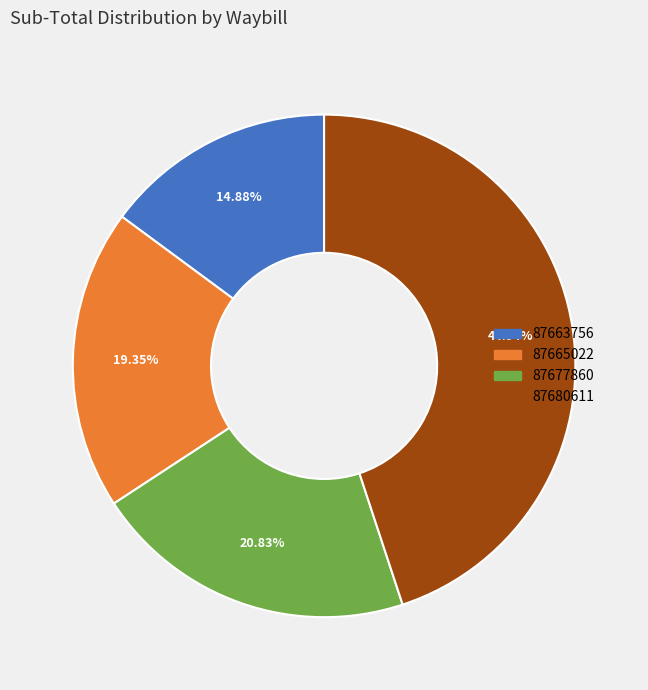

Count the number of slices in the pie.

4